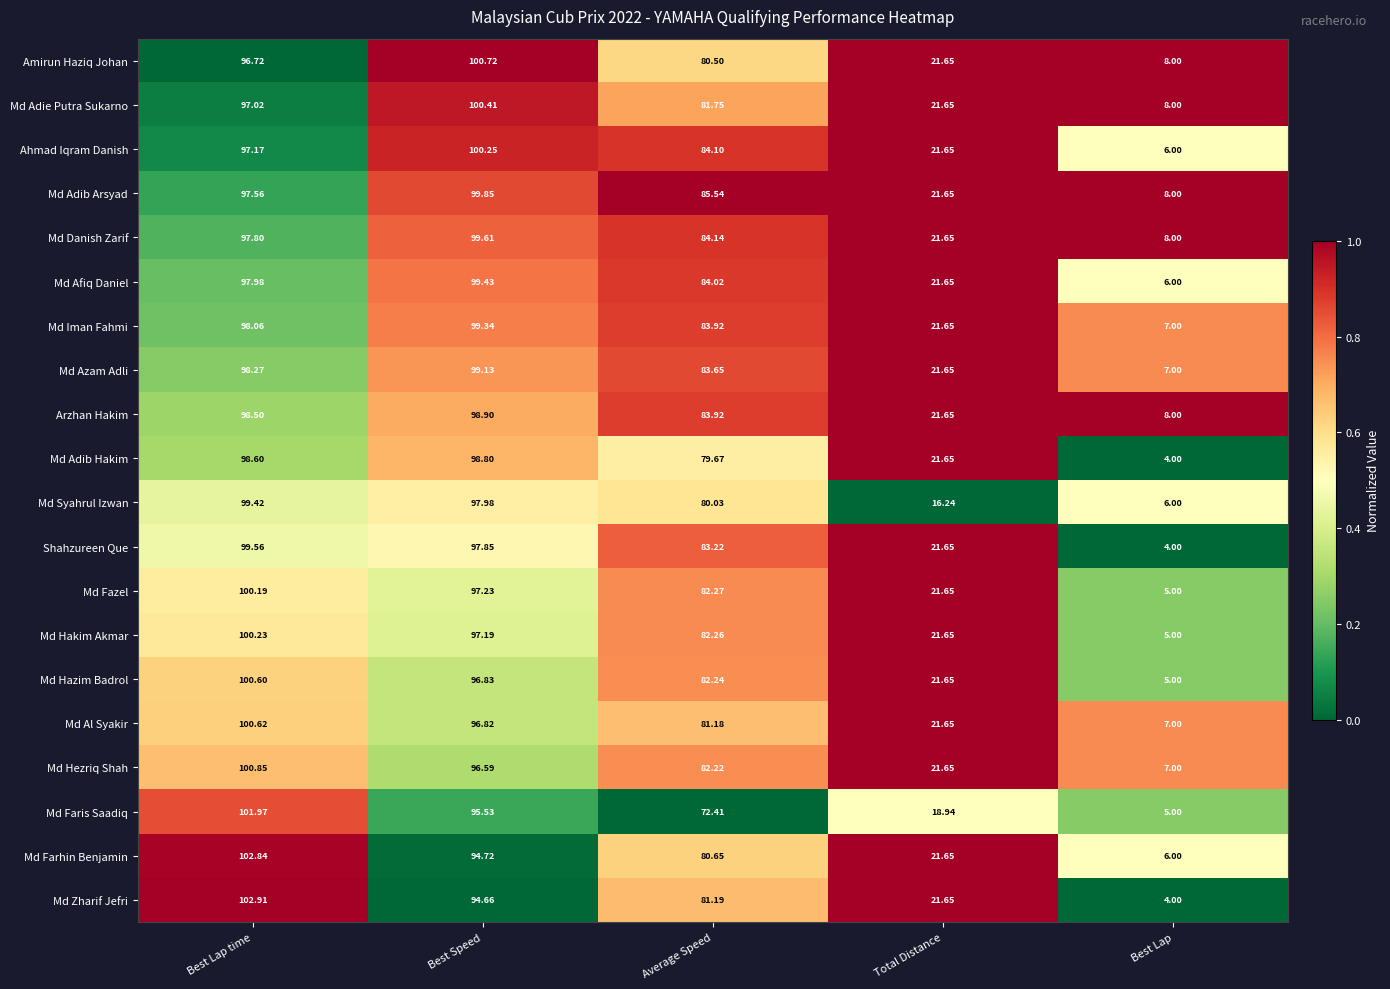

At which label does Md Syahrul Izwan first exceed 80?

Best Lap time